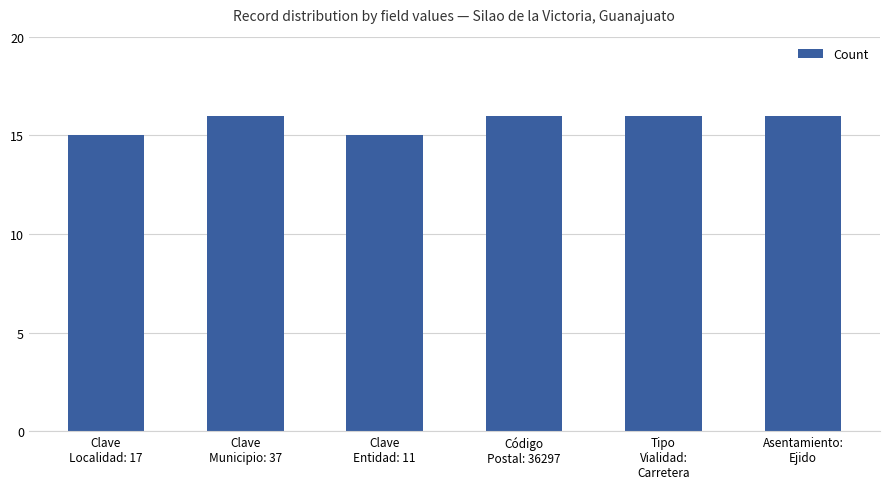

Approximately how many times larger is the value at Código
Postal: 36297 compared to Clave
Entidad: 11?

1.1